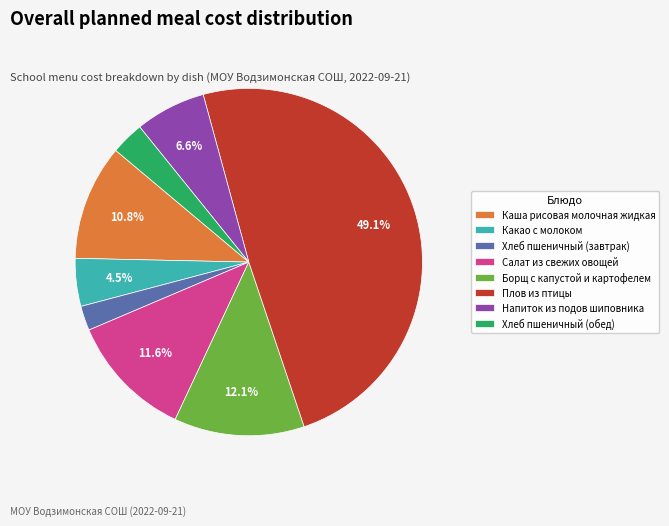

To the nearest percent, what percentage of the pie is Борщ с капустой и картофелем?

12%